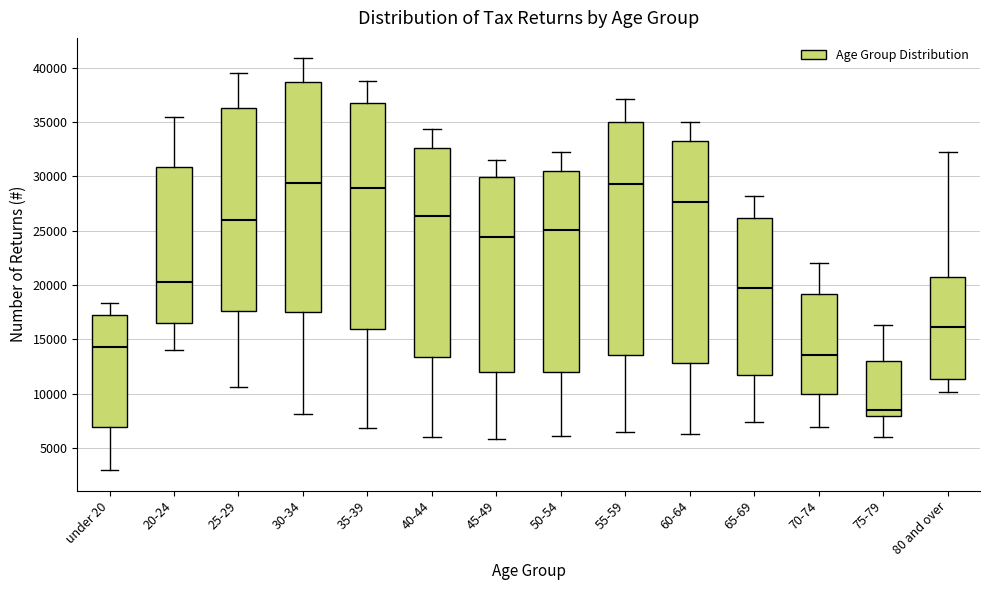

Reading left to right, read every box against the y-axis: the position of its median line, the range the box covers, and the ends of its whiskers. The values are not printed on the chart, so give them approximately, as read against the axis.

under 20: median 14500, box 7000 to 17500, whiskers 3000 to 18500
20-24: median 20500, box 16500 to 31000, whiskers 14000 to 35500
25-29: median 26000, box 17500 to 36500, whiskers 10500 to 39500
30-34: median 29500, box 17500 to 38500, whiskers 8000 to 41000
35-39: median 29000, box 16000 to 37000, whiskers 7000 to 39000
40-44: median 26500, box 13500 to 32500, whiskers 6000 to 34500
45-49: median 24500, box 12000 to 30000, whiskers 6000 to 31500
50-54: median 25000, box 12000 to 30500, whiskers 6000 to 32000
55-59: median 29500, box 13500 to 35000, whiskers 6500 to 37000
60-64: median 27500, box 13000 to 33500, whiskers 6500 to 35000
65-69: median 20000, box 11500 to 26000, whiskers 7500 to 28000
70-74: median 13500, box 10000 to 19000, whiskers 7000 to 22000
75-79: median 8500, box 8000 to 13000, whiskers 6000 to 16500
80 and over: median 16000, box 11500 to 20500, whiskers 10000 to 32500